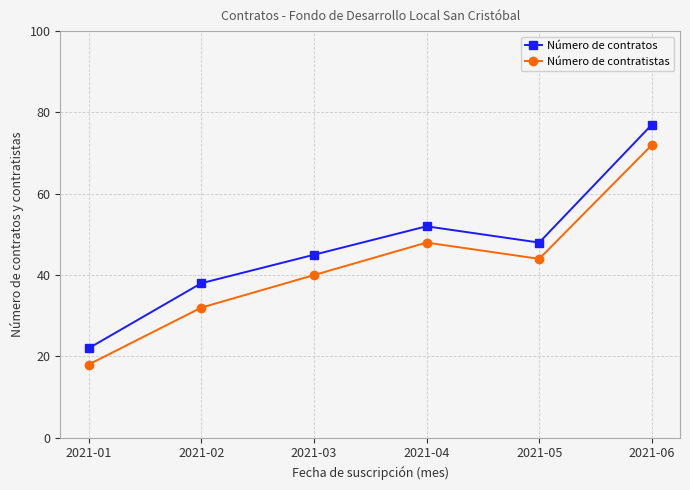

Reading left to right, what are all the values shown in this chart?

Número de contratos: 22	38	45	52	48	77
Número de contratistas: 18	32	40	48	44	72